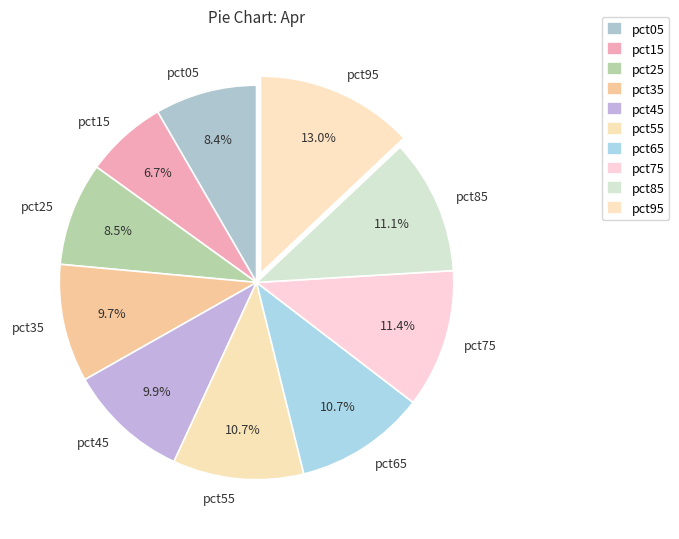

Does pct55 represent more than half of the total?

No